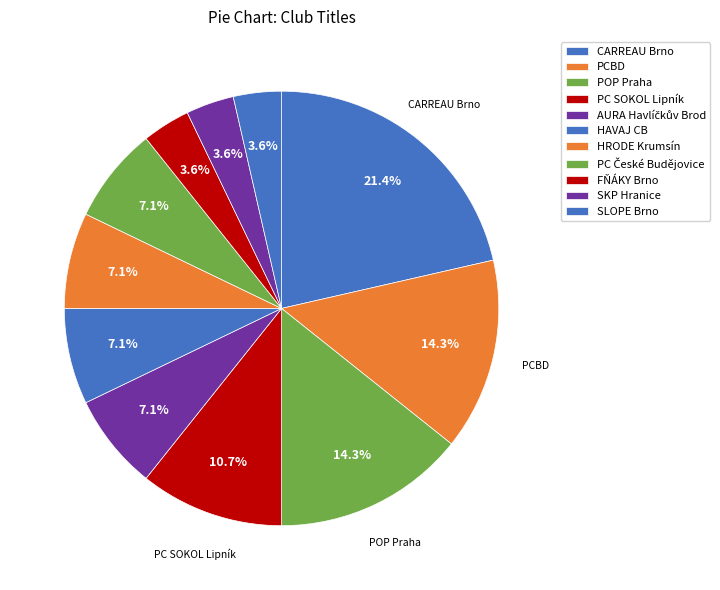

How many segments does this pie chart have?

11